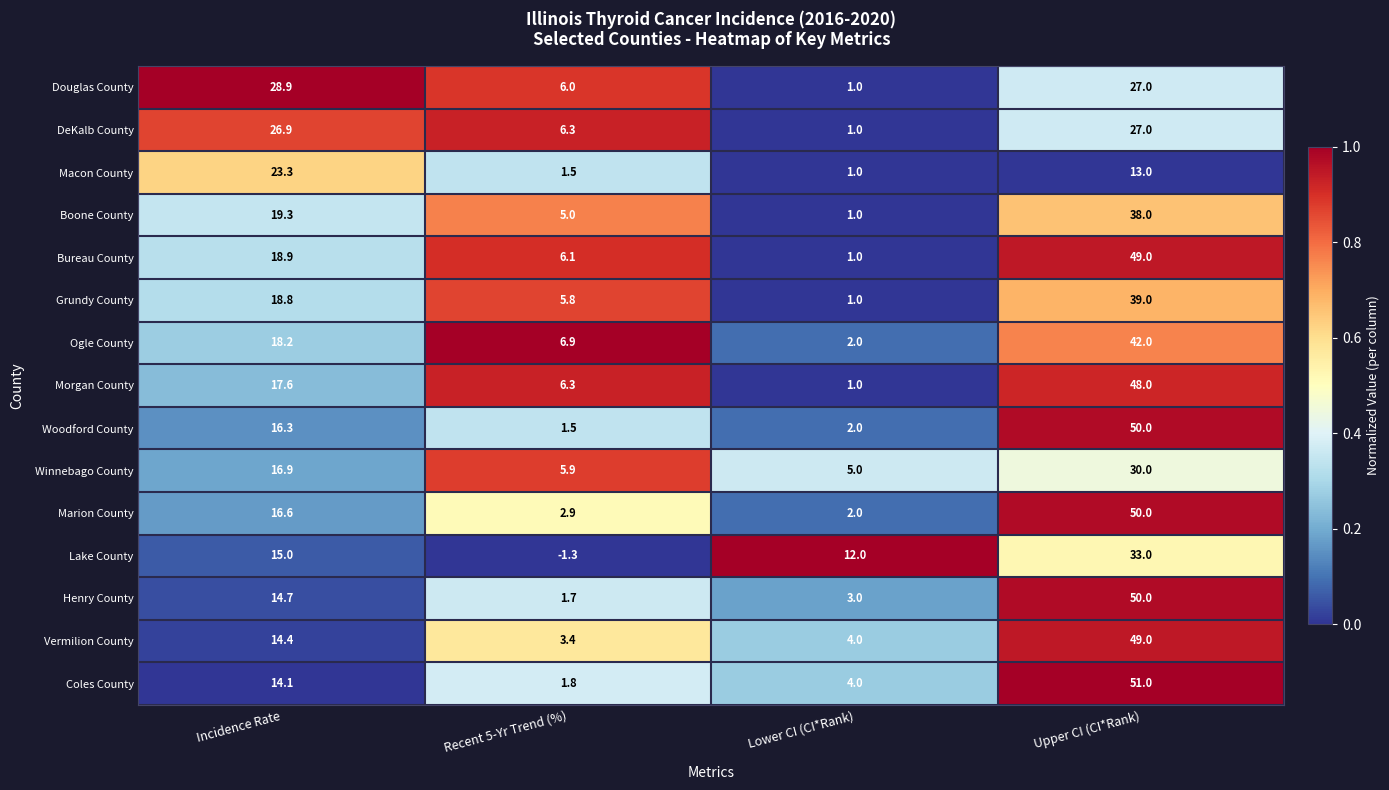

Count the number of data series in this chart.

15